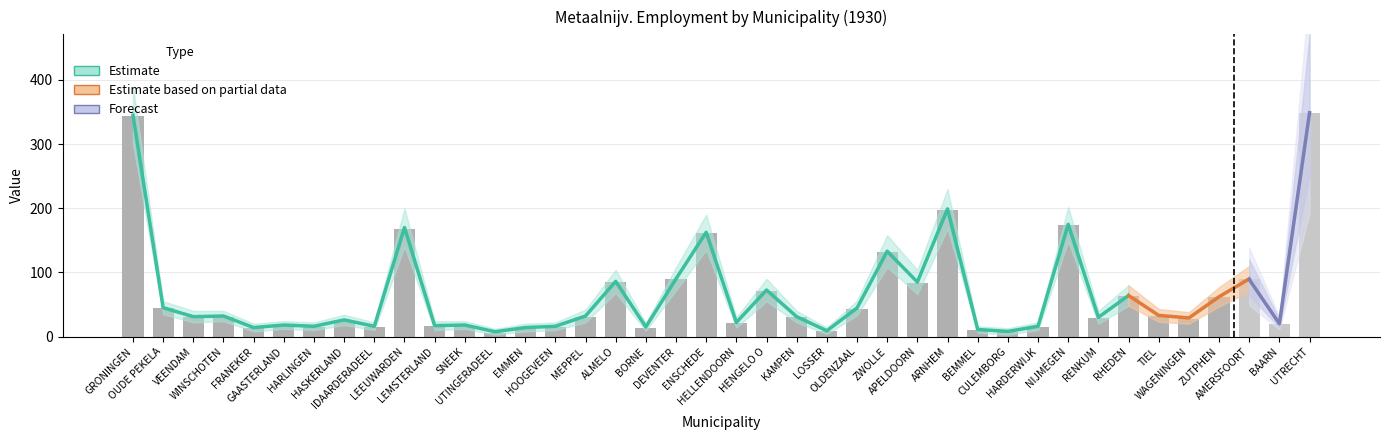

How many data points does each series have?

40